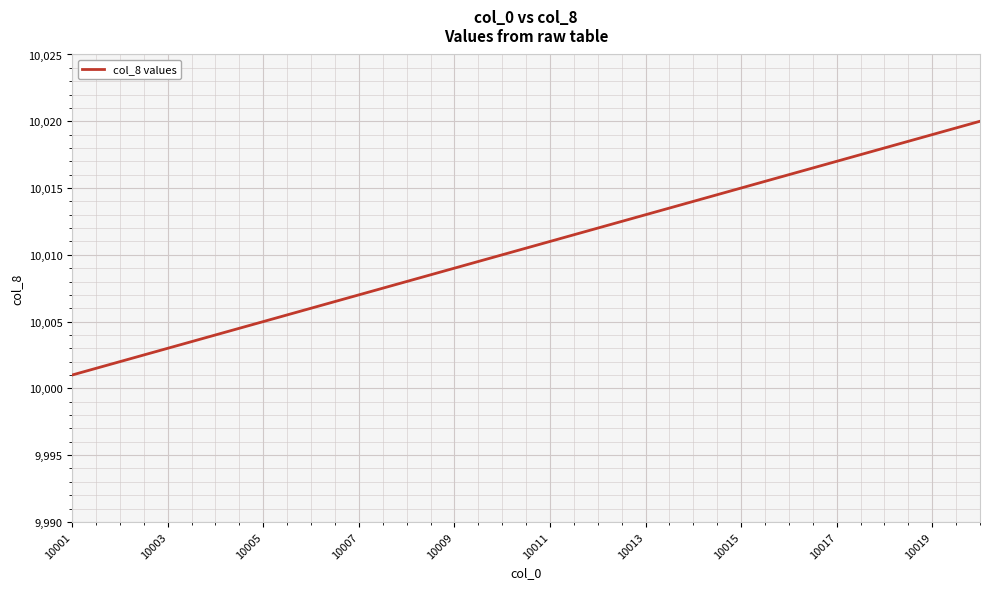

What is the maximum value shown in the chart?

10020